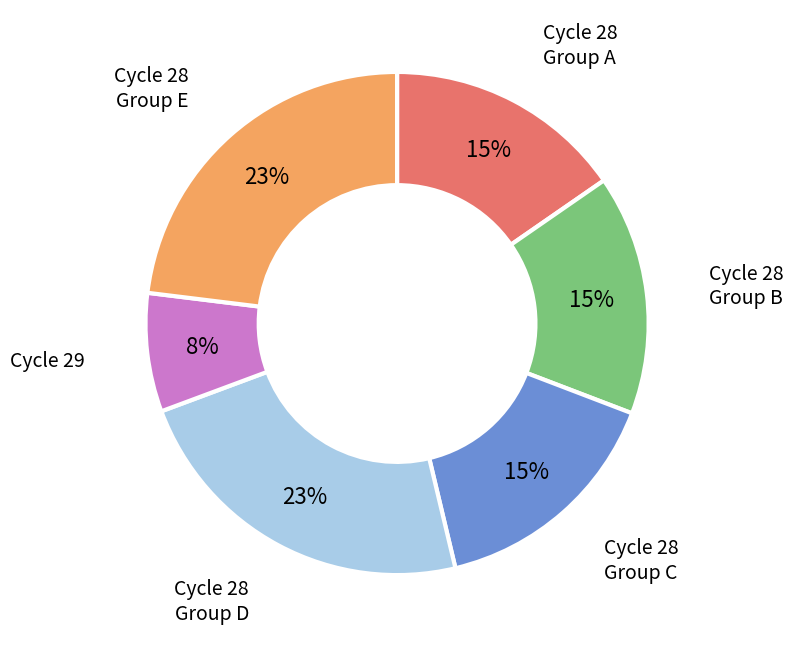

Which has a higher value, Group D or Group A?

Group D